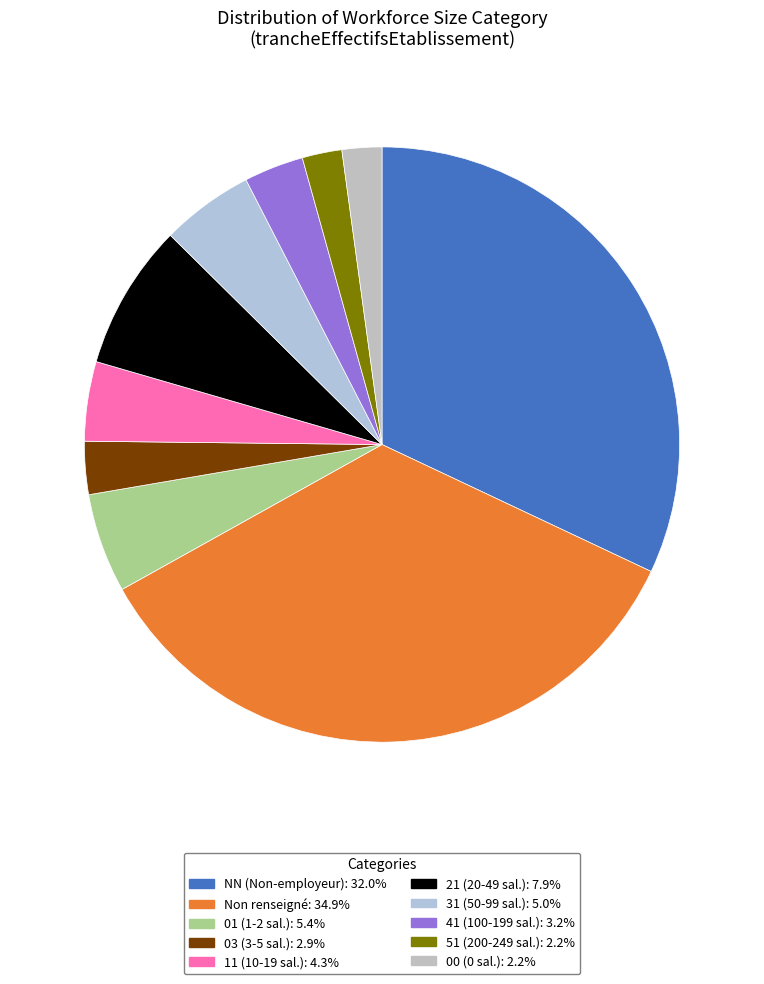

How many slices are in this pie chart?

10